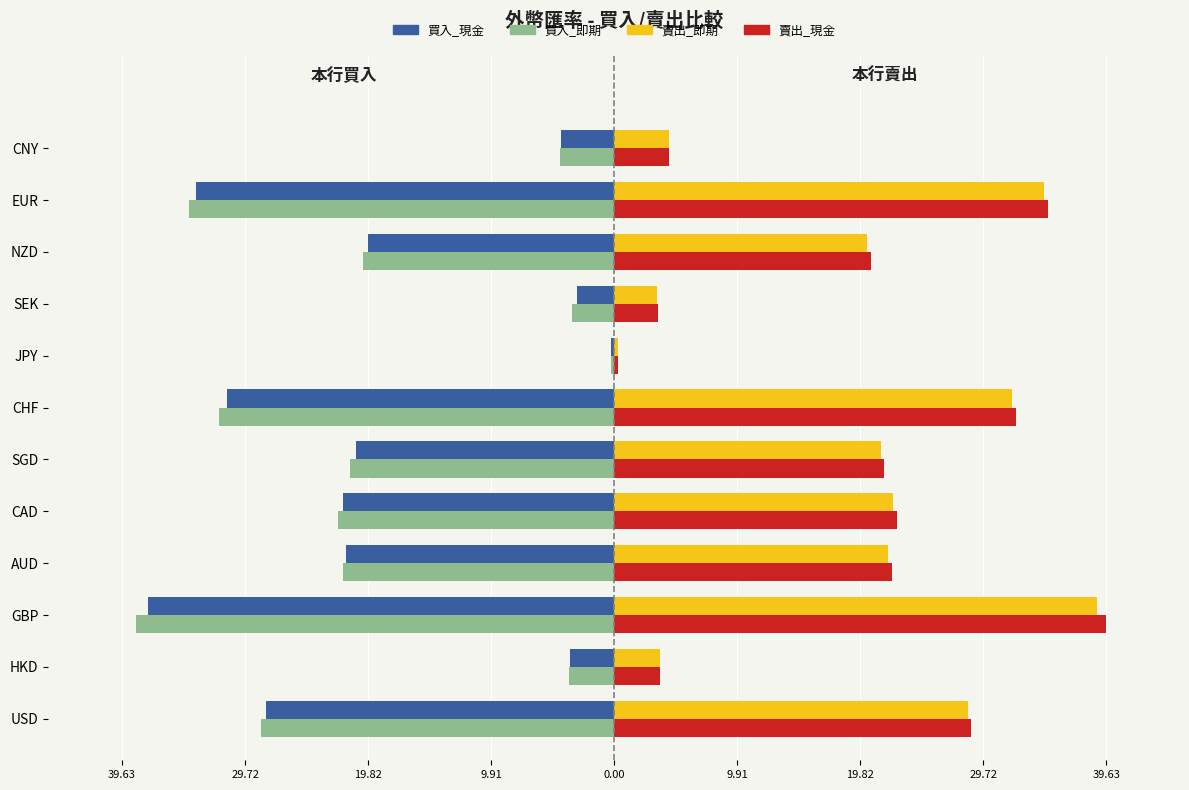

Reading left to right, list all the values displayed in this chart.

買入_現金: -28.1	-3.5	-37.5	-21.6	-21.9	-20.8	-31.1	-0.3	-3.0	-19.8	-33.6	-4.3
買入_即期: -28.4	-3.6	-38.5	-21.9	-22.2	-21.3	-31.8	-0.3	-3.4	-20.2	-34.3	-4.4
賣出_即期: 28.5	3.7	38.9	22.1	22.4	21.5	32.1	0.3	3.5	20.4	34.7	4.4
賣出_現金: 28.7	3.7	39.6	22.4	22.8	21.7	32.4	0.3	3.5	20.7	35.0	4.4